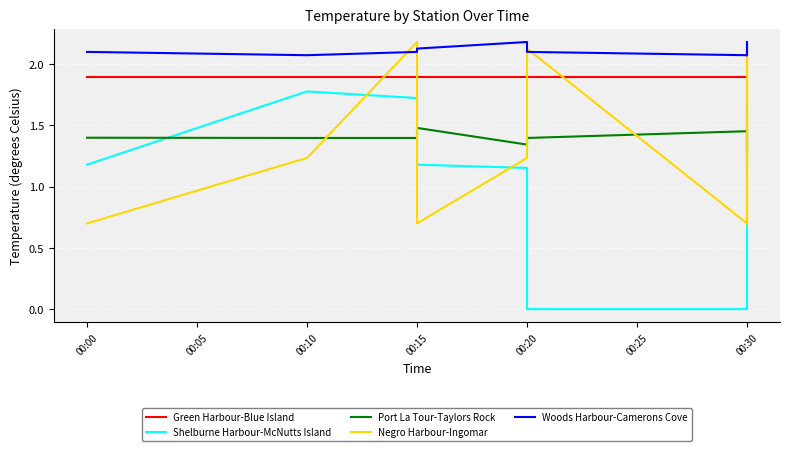

Between 00:00 and 00:30, which series saw the biggest shift?

Shelburne Harbour-McNutts Island